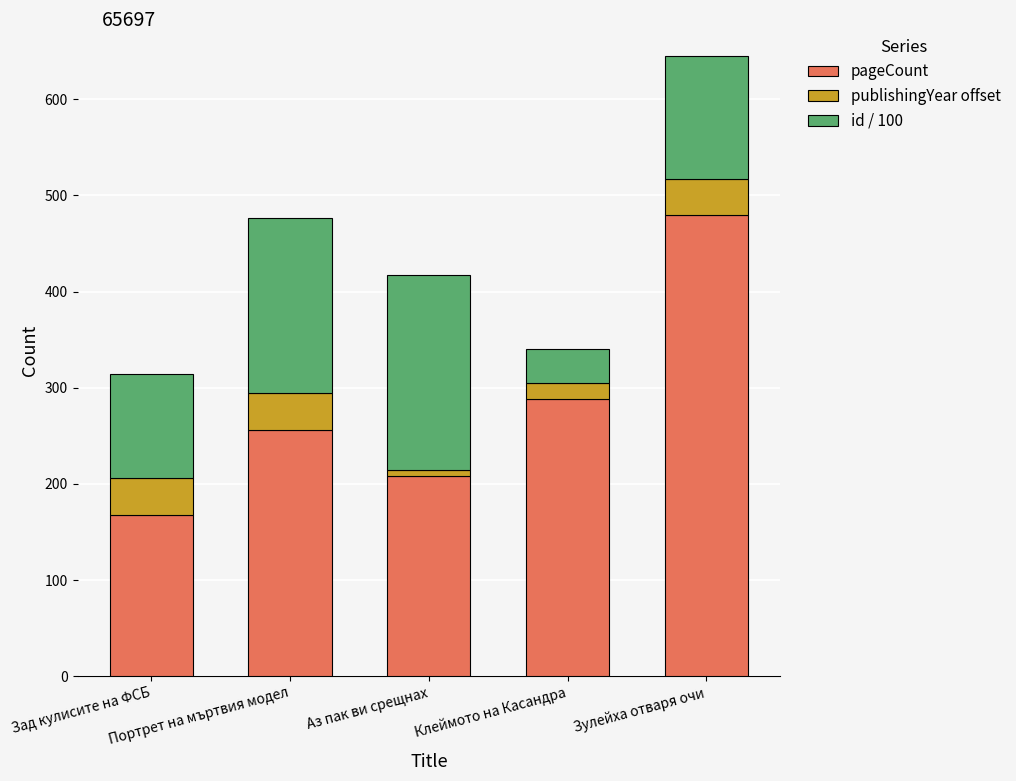

What is the sum of the pageCount values at Клеймото на Касандра and Зулейха отваря очи?

768.0